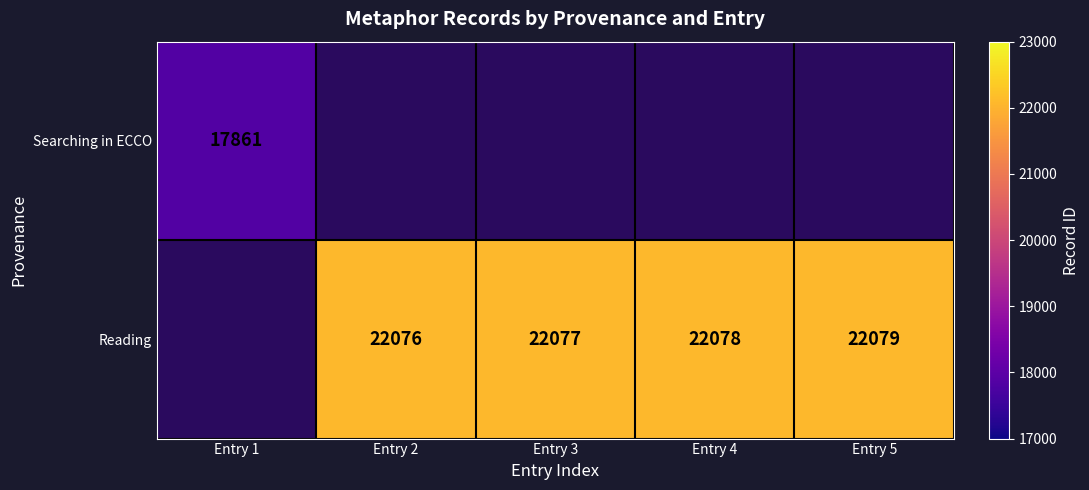

What is the sum of the Reading values at Entry 4 and Entry 5?

44157